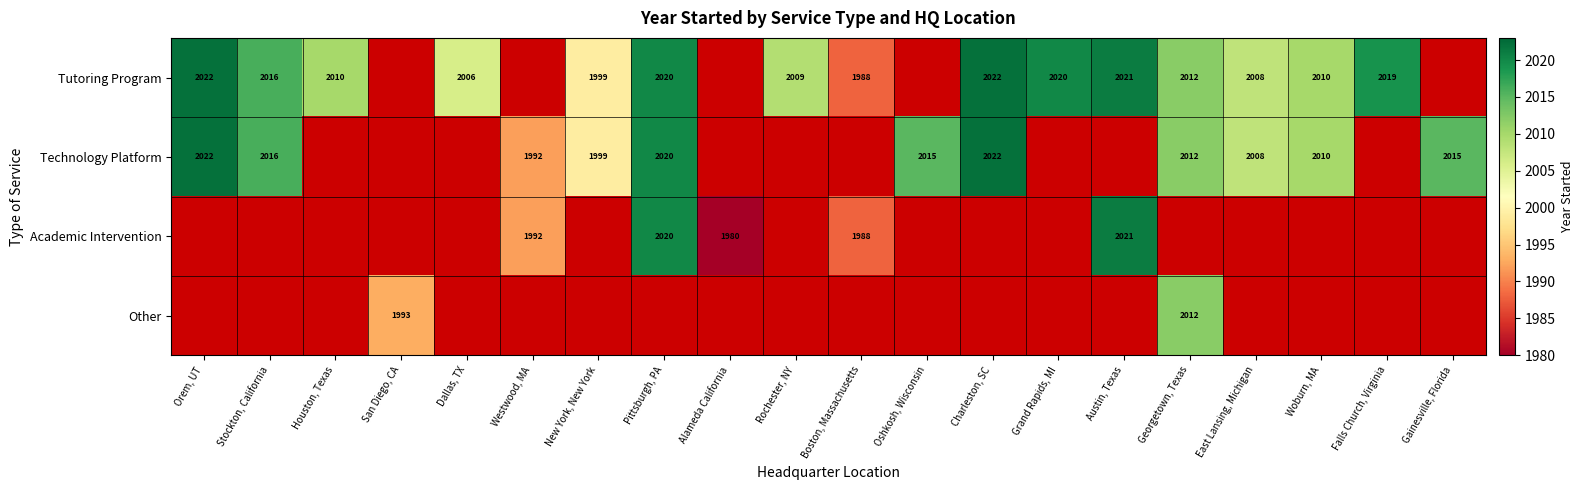

Is it true that Tutoring Program equals 1275 at Charleston, SC?

False